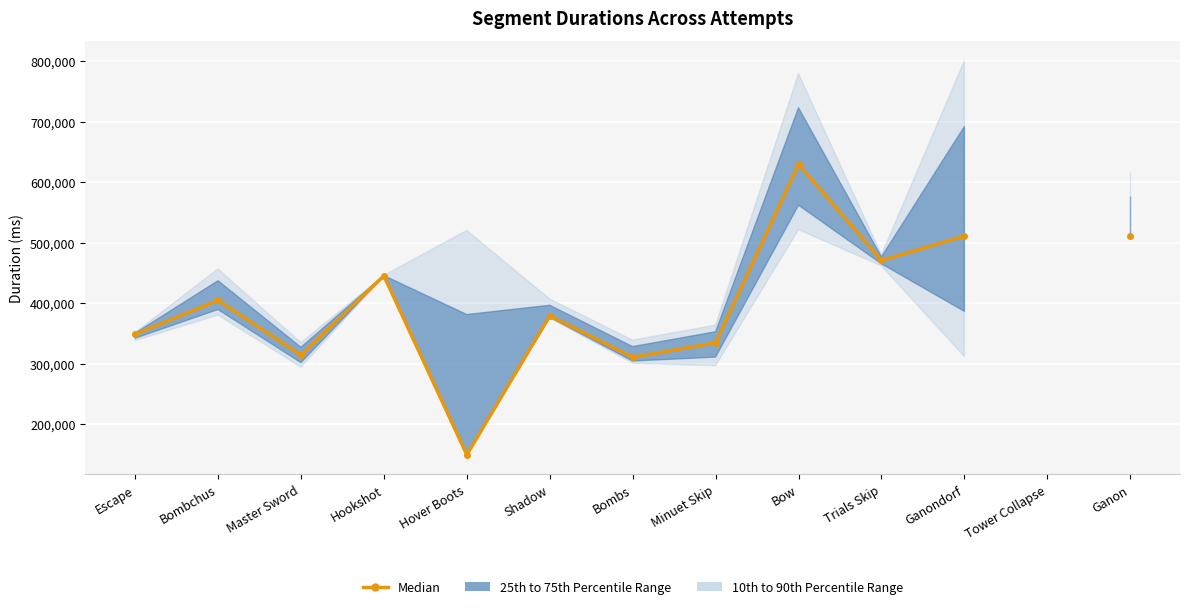

At which category does the chart reach its peak across all series?

Bow